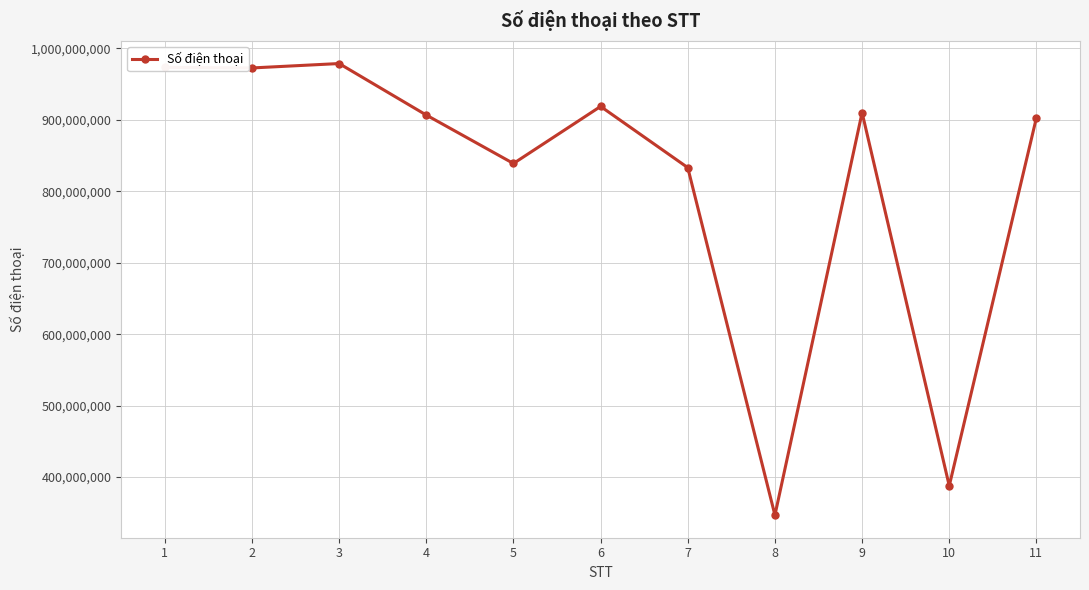

Where is the data nearest to the value 662738131?

7